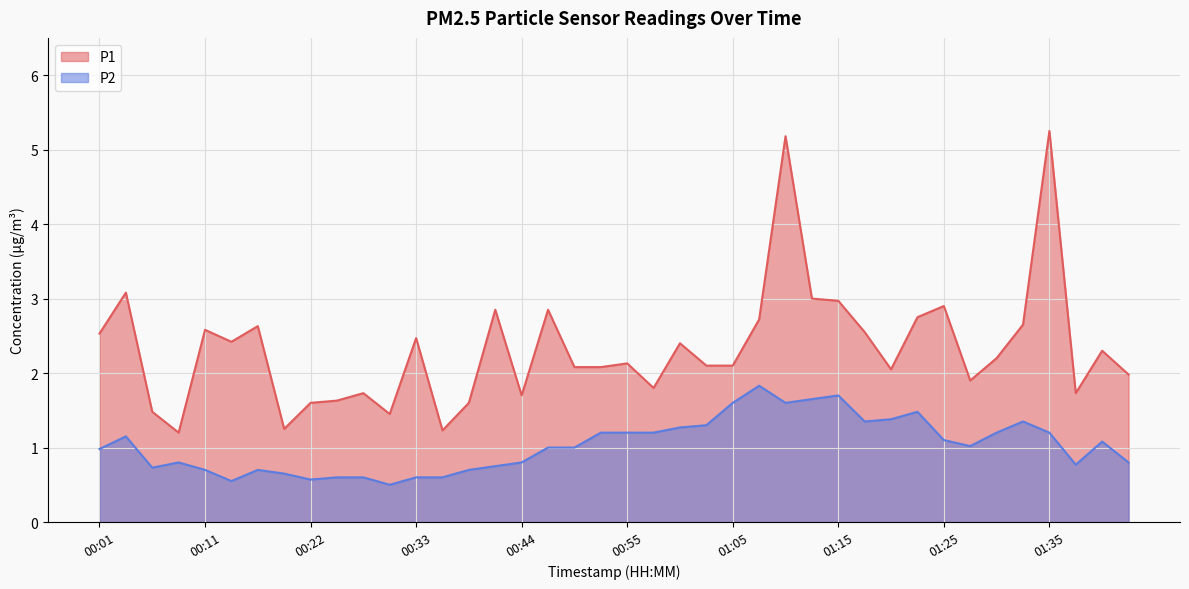

Reading left to right, extract all data points from this chart.

P1: 00:01=2.5	00:03=3.1	00:06=1.5	00:09=1.2	00:11=2.6	00:14=2.4	00:16=2.6	00:19=1.2	00:22=1.6	00:25=1.6	00:27=1.7	00:30=1.4	00:33=2.5	00:36=1.2	00:39=1.6	00:42=2.9	00:44=1.7	00:47=2.9	00:50=2.1	00:52=2.1	00:55=2.1	00:57=1.8	01:00=2.4	01:02=2.1	01:05=2.1	01:07=2.7	01:10=5.2	01:12=3.0	01:15=3.0	01:17=2.5	01:20=2.0	01:22=2.8	01:25=2.9	01:27=1.9	01:30=2.2	01:32=2.6	01:35=5.2	01:37=1.7	01:40=2.3	01:43=2.0
P2: 00:01=1.0	00:03=1.1	00:06=0.7	00:09=0.8	00:11=0.7	00:14=0.6	00:16=0.7	00:19=0.7	00:22=0.6	00:25=0.6	00:27=0.6	00:30=0.5	00:33=0.6	00:36=0.6	00:39=0.7	00:42=0.8	00:44=0.8	00:47=1.0	00:50=1.0	00:52=1.2	00:55=1.2	00:57=1.2	01:00=1.3	01:02=1.3	01:05=1.6	01:07=1.8	01:10=1.6	01:12=1.6	01:15=1.7	01:17=1.4	01:20=1.4	01:22=1.5	01:25=1.1	01:27=1.0	01:30=1.2	01:32=1.4	01:35=1.2	01:37=0.8	01:40=1.1	01:43=0.8